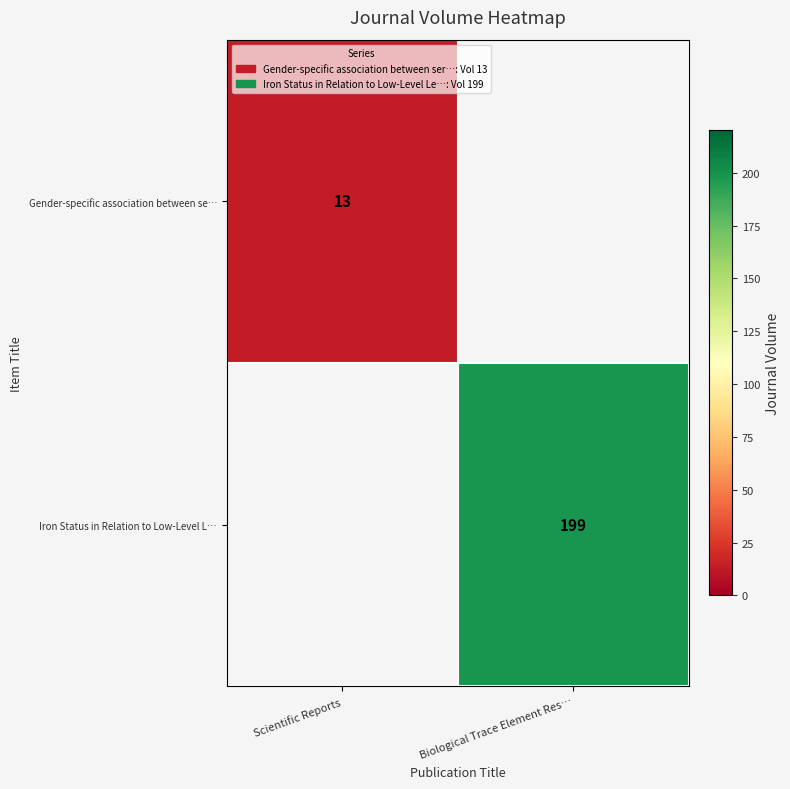

Is it true that Gender-specific association between se… equals 21 at Scientific Reports?

False